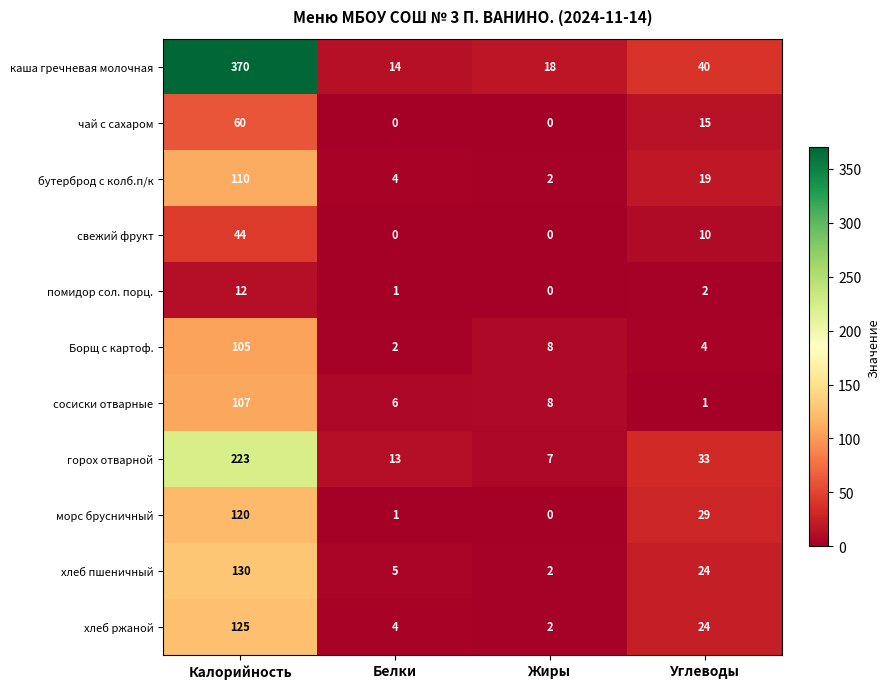

Which series has the largest range (max minus min)?

каша гречневая молочная